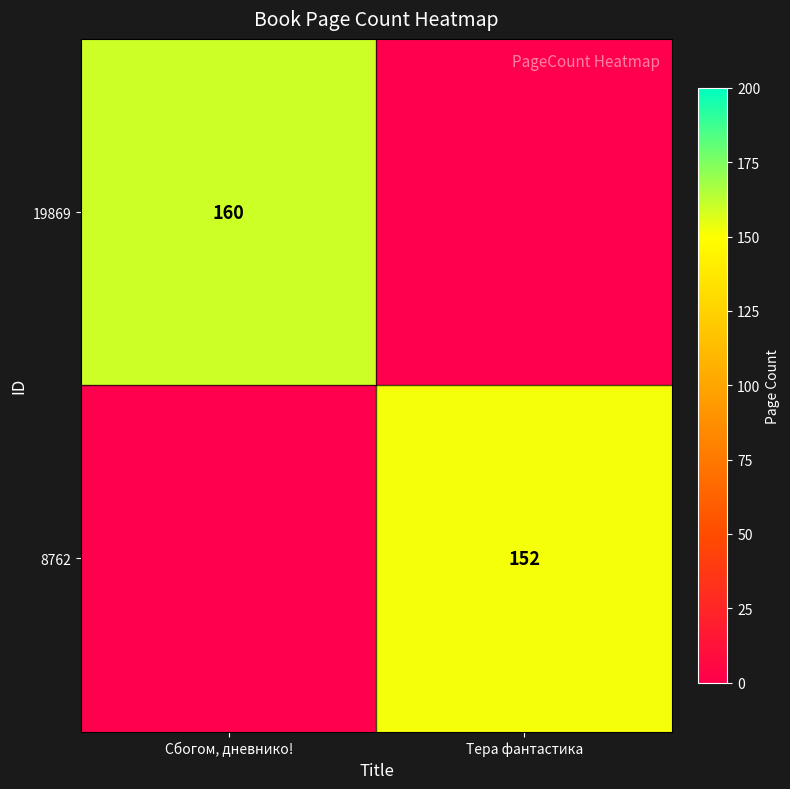

True or false: 8762 has a value of 231 at Тера фантастика.

False